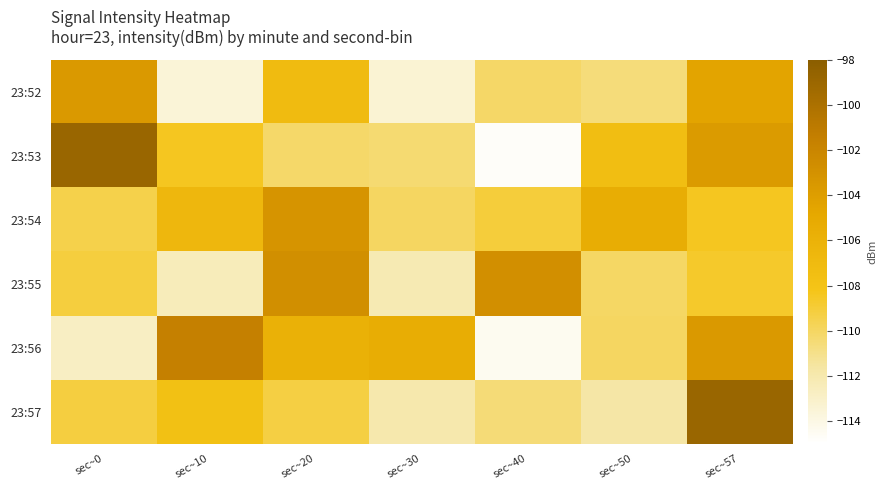

Reading left to right, list all the values displayed in this chart.

23:52: sec~0=-103.6	sec~10=-113.5	sec~20=-107.1	sec~30=-113.4	sec~40=-110.1	sec~50=-110.6	sec~57=-104.5
23:53: sec~0=-98.9	sec~10=-108.4	sec~20=-110.2	sec~30=-110.4	sec~40=-114.8	sec~50=-107.4	sec~57=-103.7
23:54: sec~0=-109.5	sec~10=-106.7	sec~20=-103.2	sec~30=-110.0	sec~40=-109.1	sec~50=-105.5	sec~57=-108.4
23:55: sec~0=-109.1	sec~10=-112.5	sec~20=-102.8	sec~30=-112.2	sec~40=-102.8	sec~50=-110.1	sec~57=-108.6
23:56: sec~0=-112.7	sec~10=-101.6	sec~20=-105.9	sec~30=-105.5	sec~40=-114.5	sec~50=-110.0	sec~57=-103.6
23:57: sec~0=-109.2	sec~10=-107.8	sec~20=-109.2	sec~30=-112.0	sec~40=-110.5	sec~50=-111.7	sec~57=-98.9